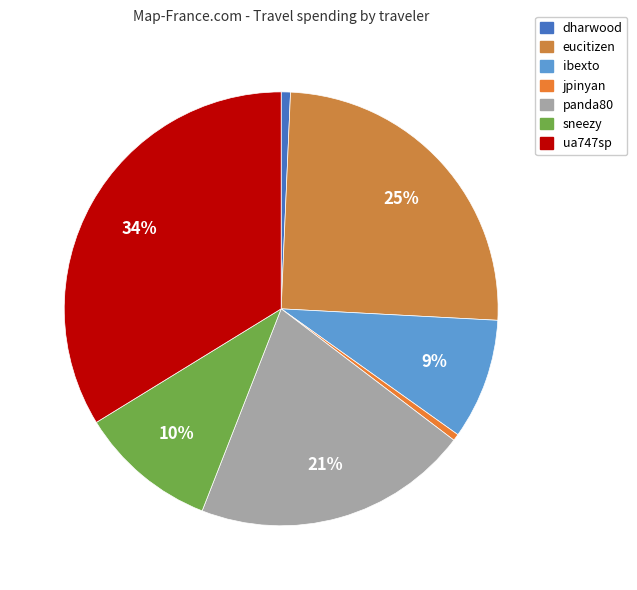

What is the largest slice in the pie chart?

ua747sp